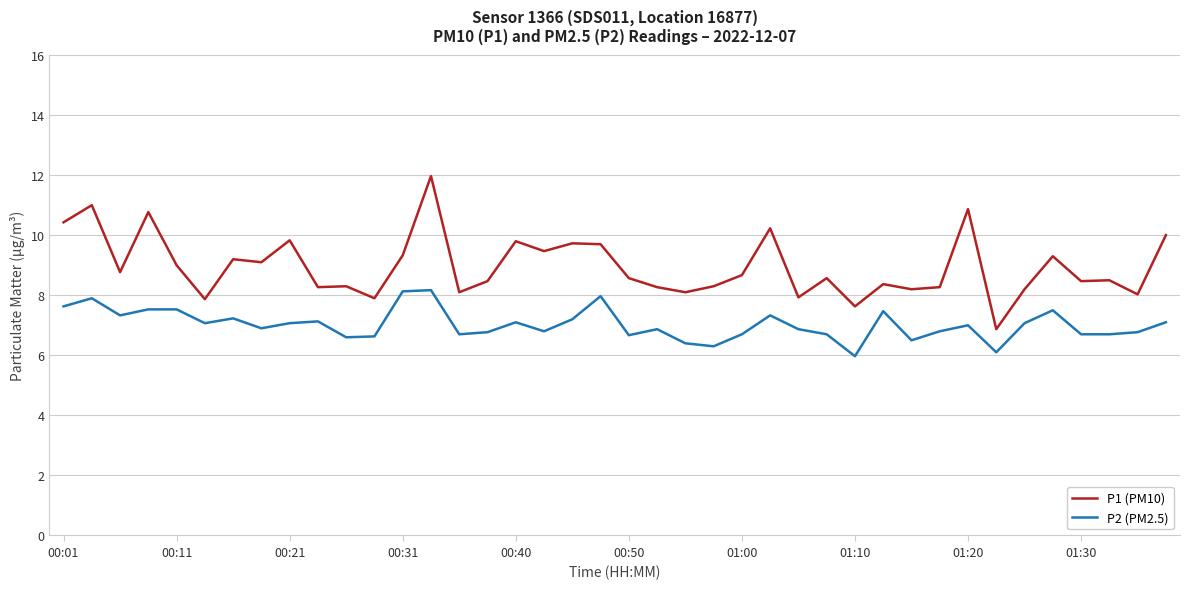

What is the maximum value shown in the chart?

12.0